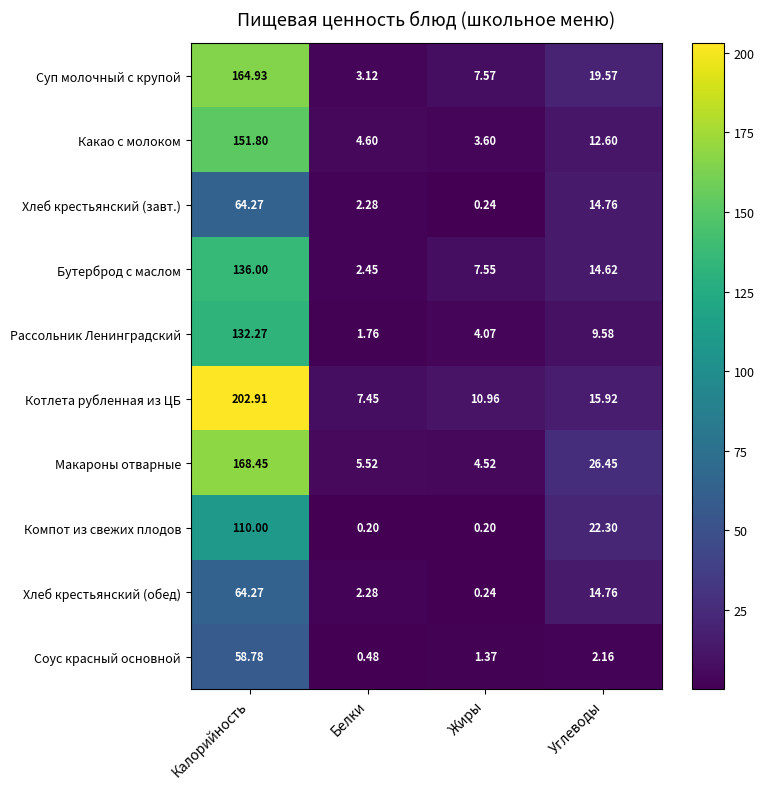

At which label is Рассольник Ленинградский closest to 67?

Углеводы